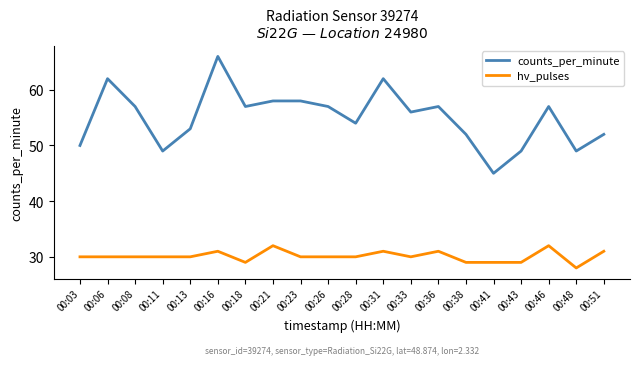

Rank the series by their average value, from highest to lowest.

counts_per_minute, hv_pulses